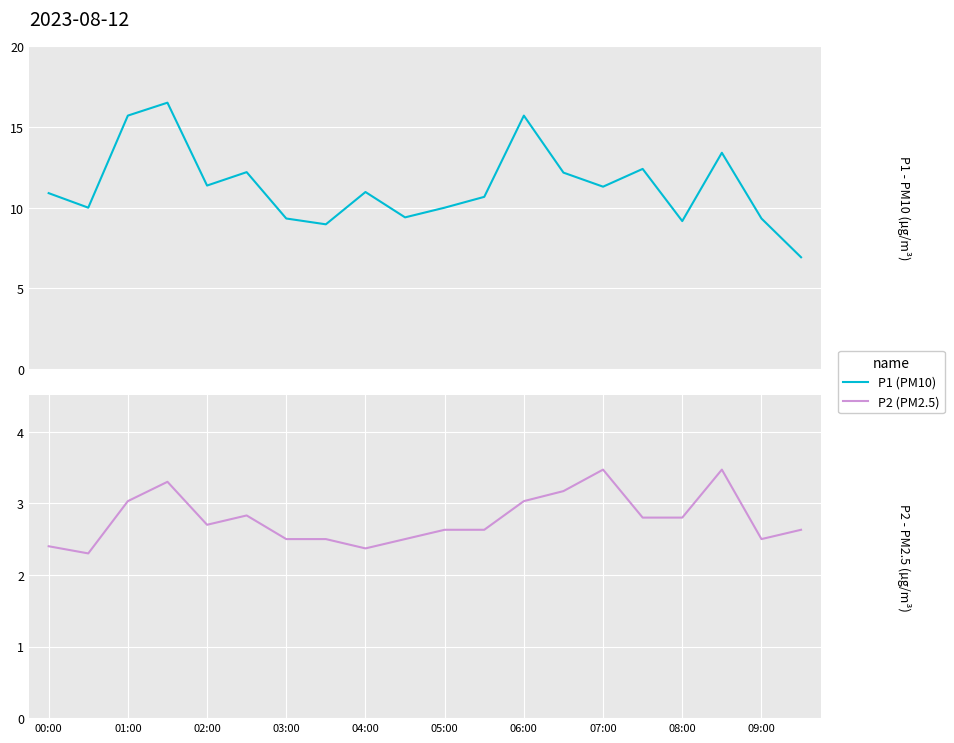

True or false: P2 has a value of 1.1 at 07:00.

False